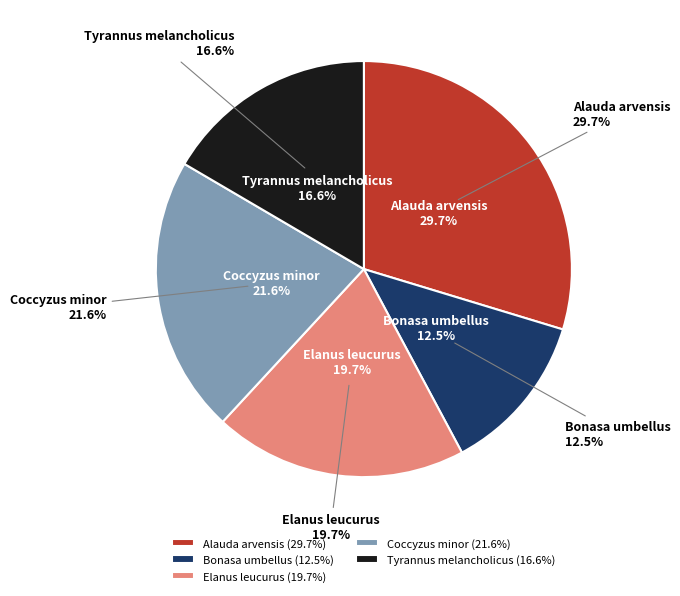

To the nearest percent, what percentage of the pie is Bonasa umbellus?

12%